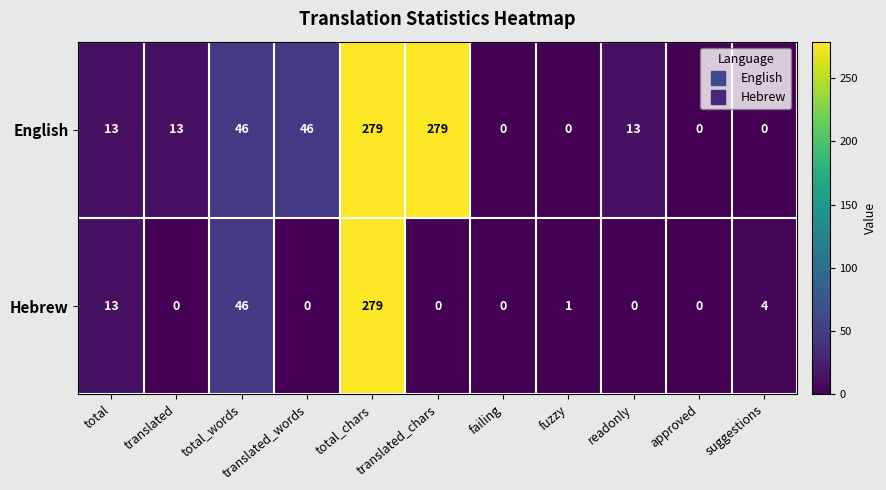

What is the difference between the maximum and second lowest values in the English series?

279